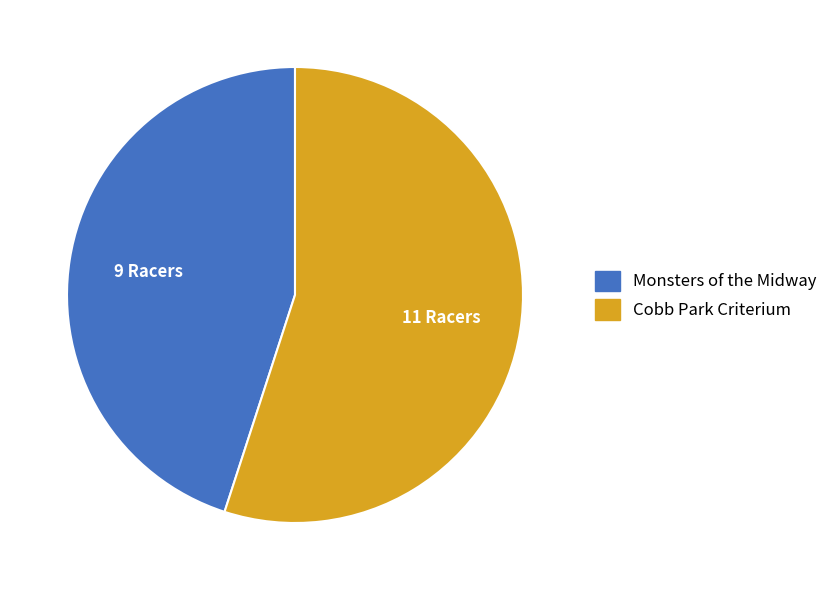

Is the sum of Monsters of the Midway and Cobb Park Criterium greater than half?

Yes